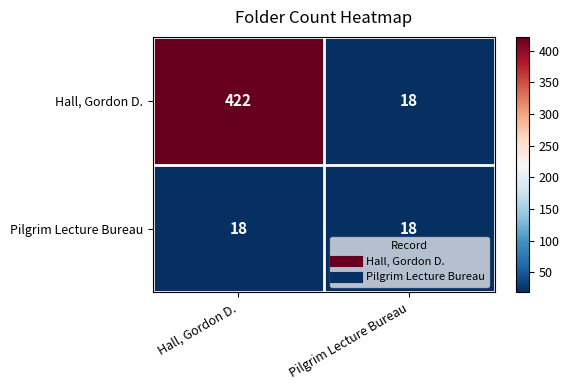

Which series changed the most between Hall, Gordon D. and Pilgrim Lecture Bureau?

Hall, Gordon D.